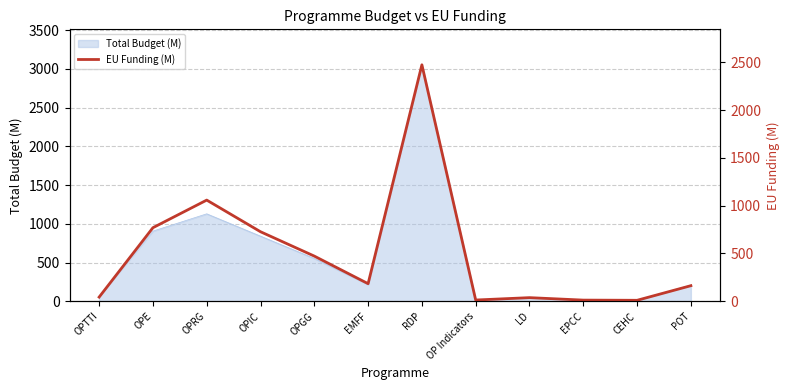

How many points are lower than both their immediate neighbors (excluding endpoints)?

3